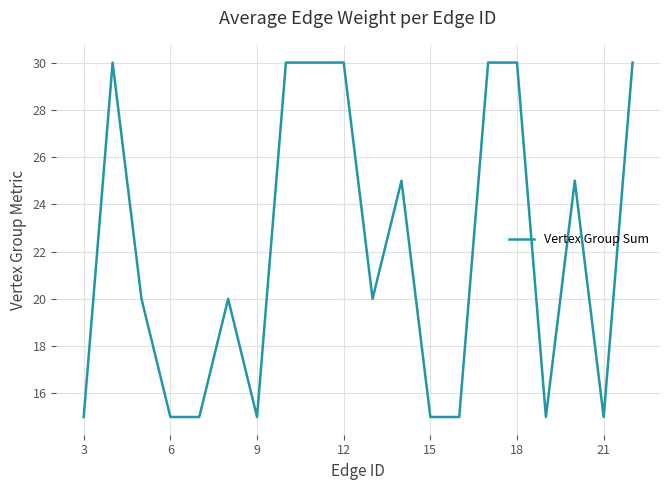

What is the maximum value shown in the chart?

30